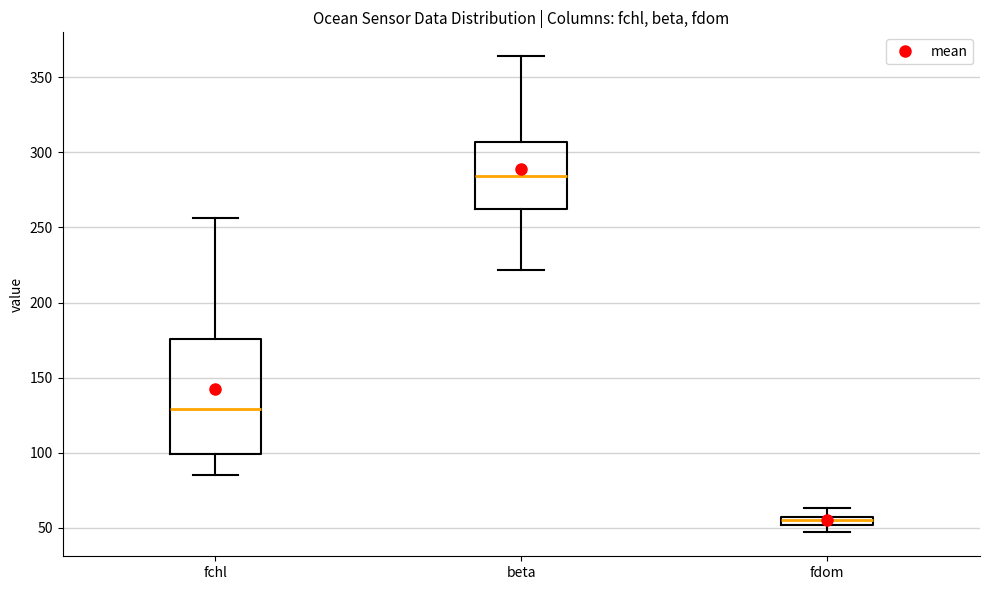

Which box's median line is the lowest?

fdom